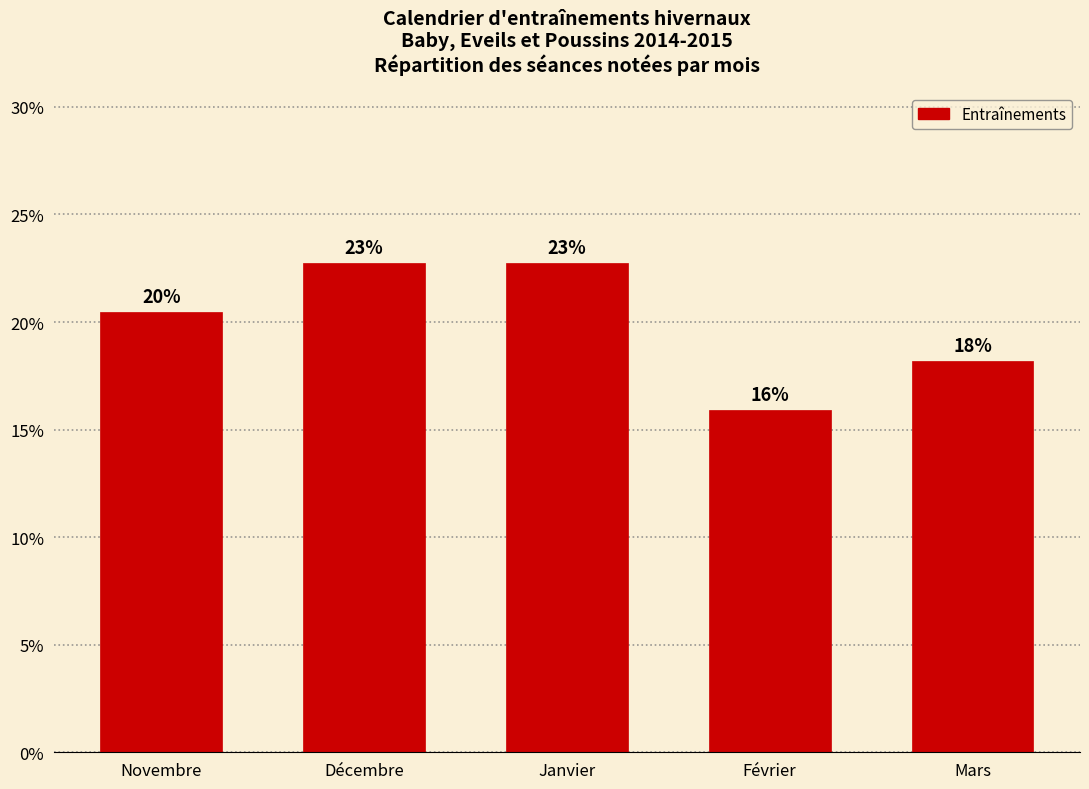

Are the bars grouped side by side (vs. stacked)?

No